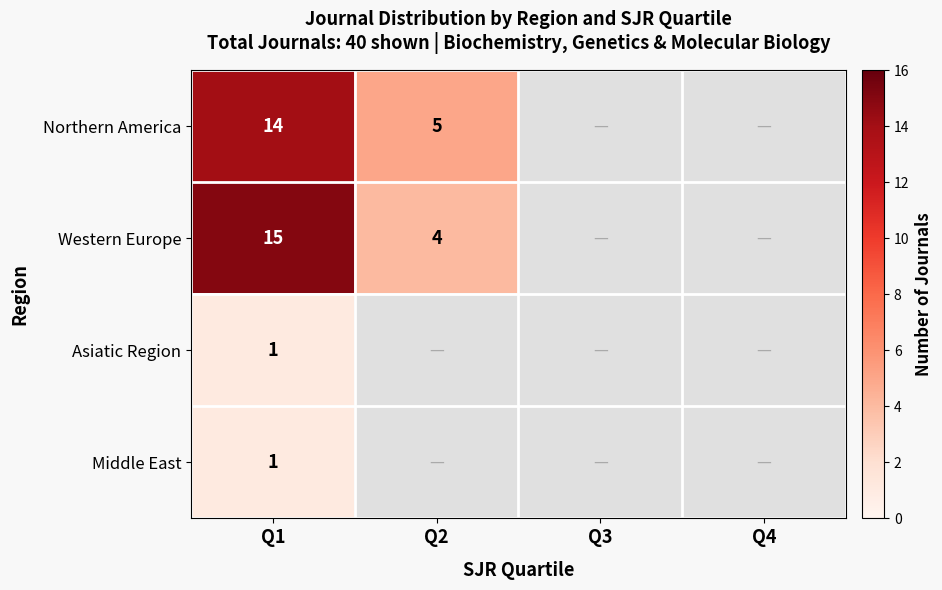

The Western Europe series shows 6.3 at Q1. True or false?

False